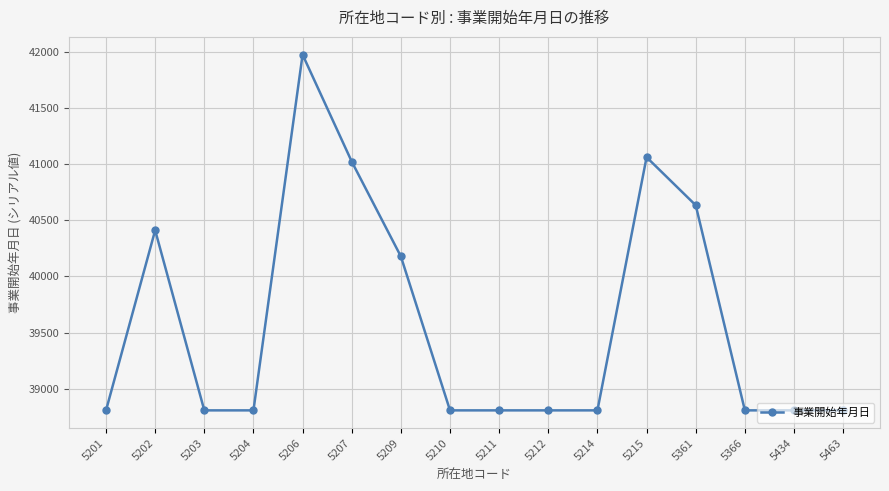

True or false: the data has more than 1 interior local peaks.

True